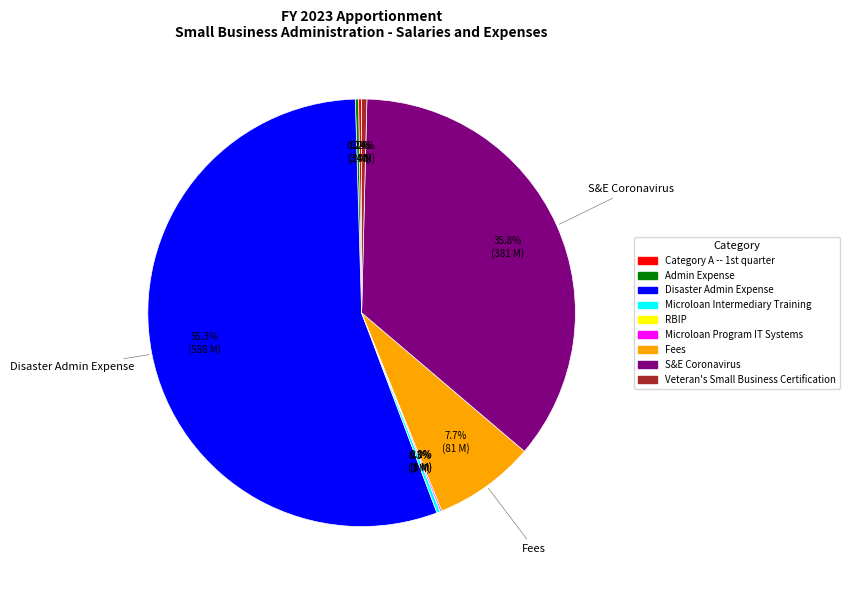

Does any single category account for the majority?

Yes